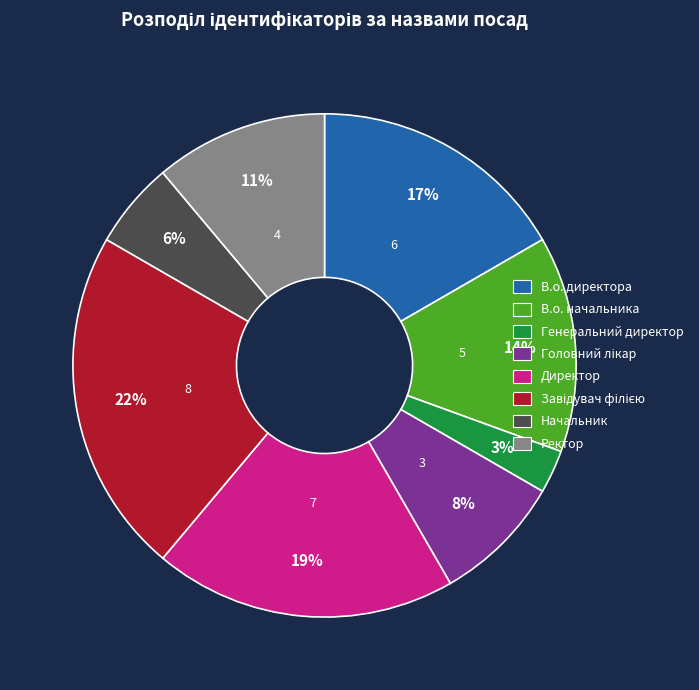

True or false: Директор accounts for 19% of the total.

True